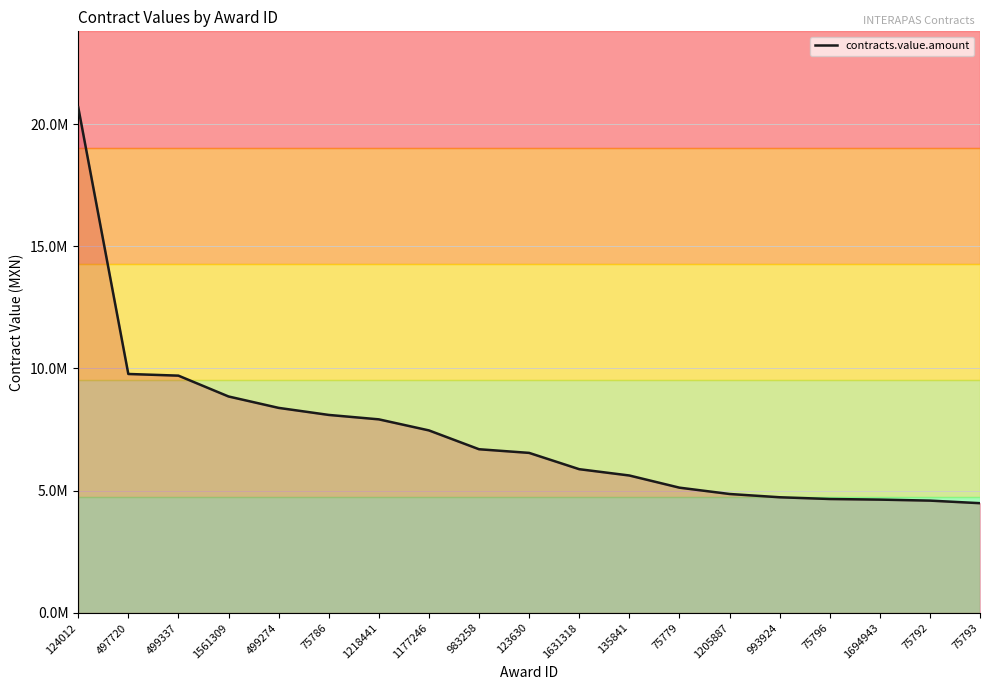

How many lines are shown in the chart?

1